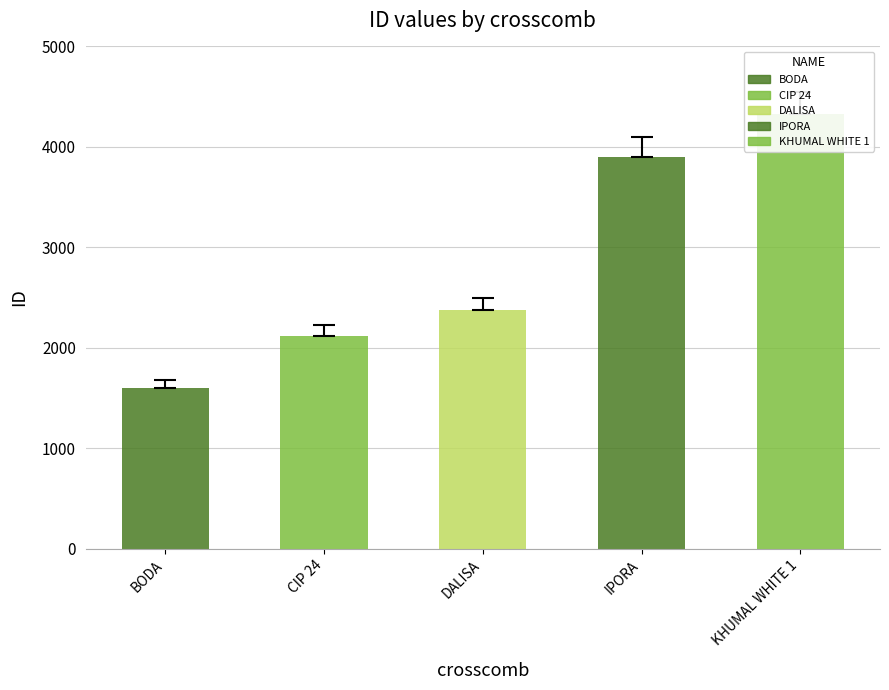

Reading left to right, what are all the values shown in this chart?

1595	2120	2378	3902	4328